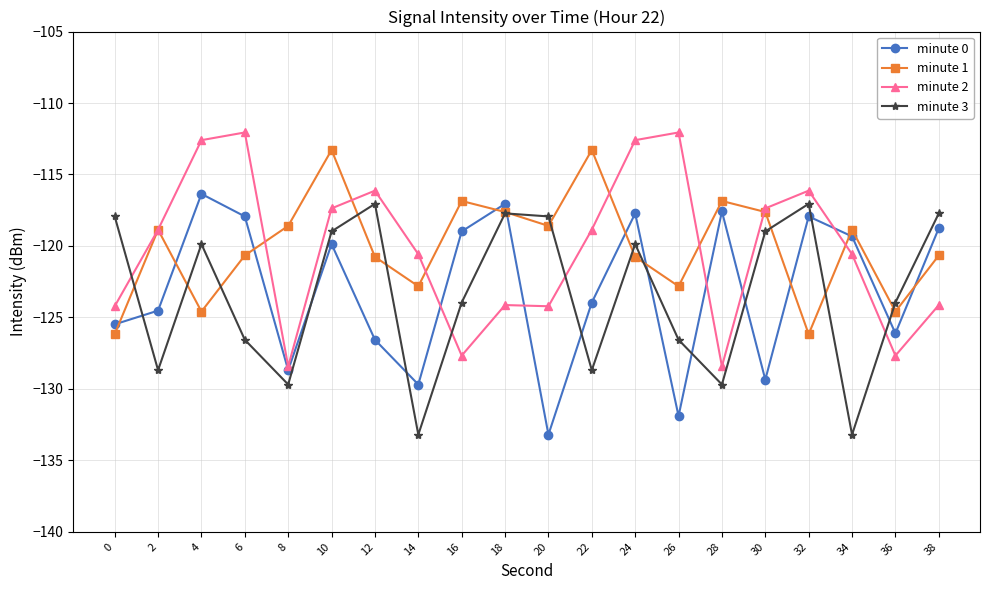

How many lines are shown in the chart?

4